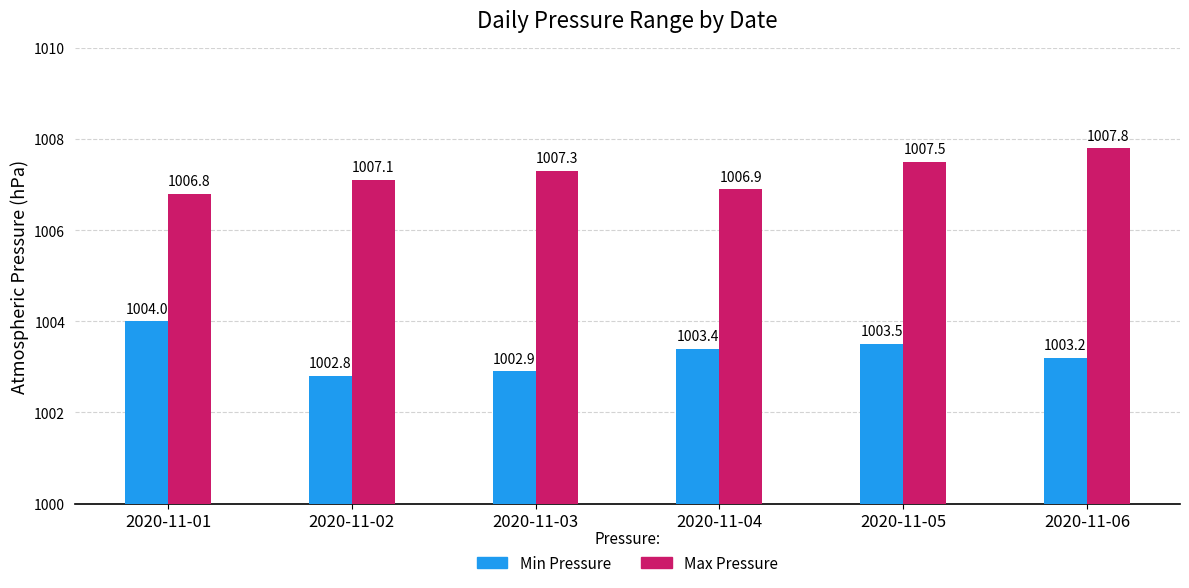

Where does the Min Pressure series first go above 1003?

2020-11-01